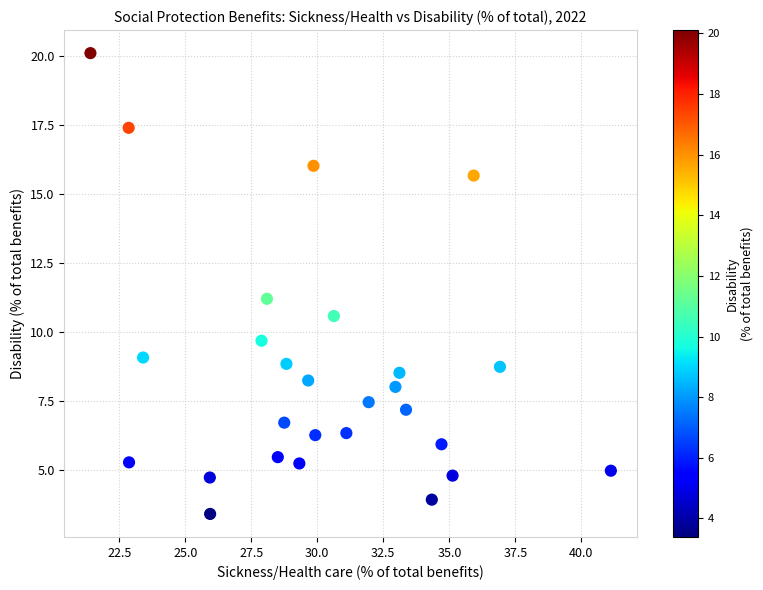

What Y value in the scatter plot is closest to 11?

11.2